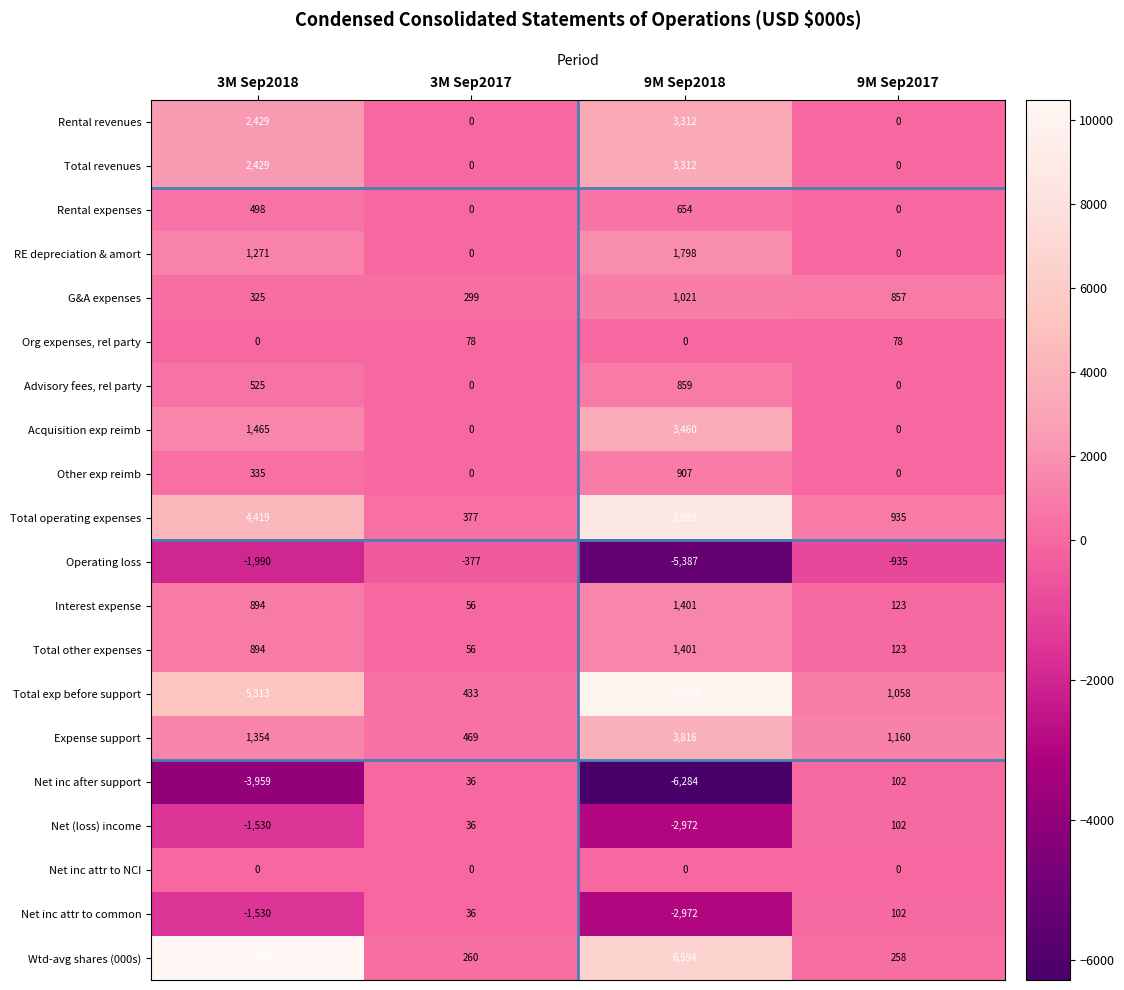

Between 3M Sep2018 and 3M Sep2017, which series saw the biggest shift?

Wtd-avg shares (000s)